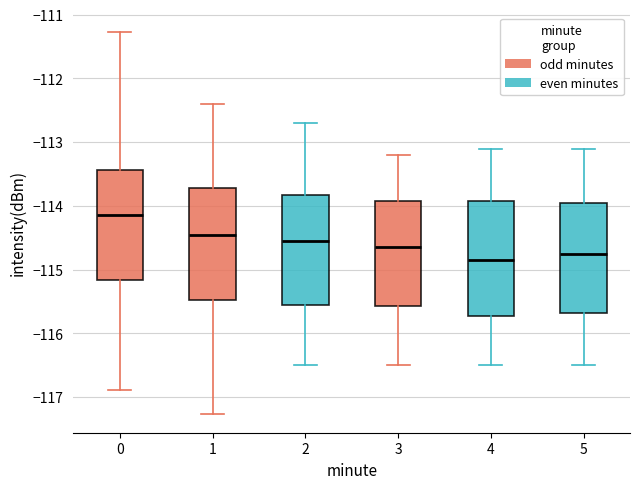

Reading left to right, read every box against the y-axis: the position of its median line, the range the box covers, and the ends of its whiskers. The values are not printed on the chart, so give them approximately, as read against the axis.

0: median -114.1, box -115.2 to -113.4, whiskers -116.9 to -111.3
1: median -114.4, box -115.5 to -113.7, whiskers -117.3 to -112.4
2: median -114.5, box -115.5 to -113.8, whiskers -116.5 to -112.7
3: median -114.6, box -115.6 to -113.9, whiskers -116.5 to -113.2
4: median -114.8, box -115.7 to -113.9, whiskers -116.5 to -113.1
5: median -114.7, box -115.7 to -113.9, whiskers -116.5 to -113.1